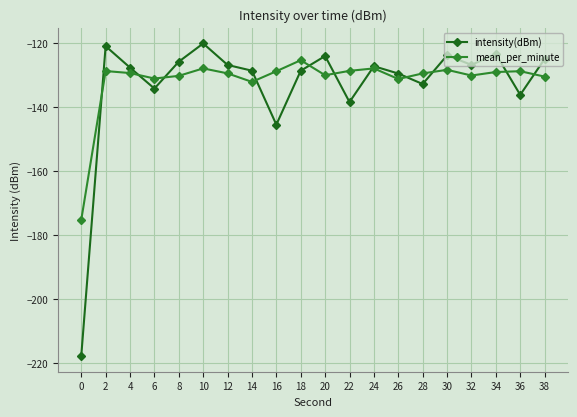

Where is the first local minimum for intensity(dBm)?

6